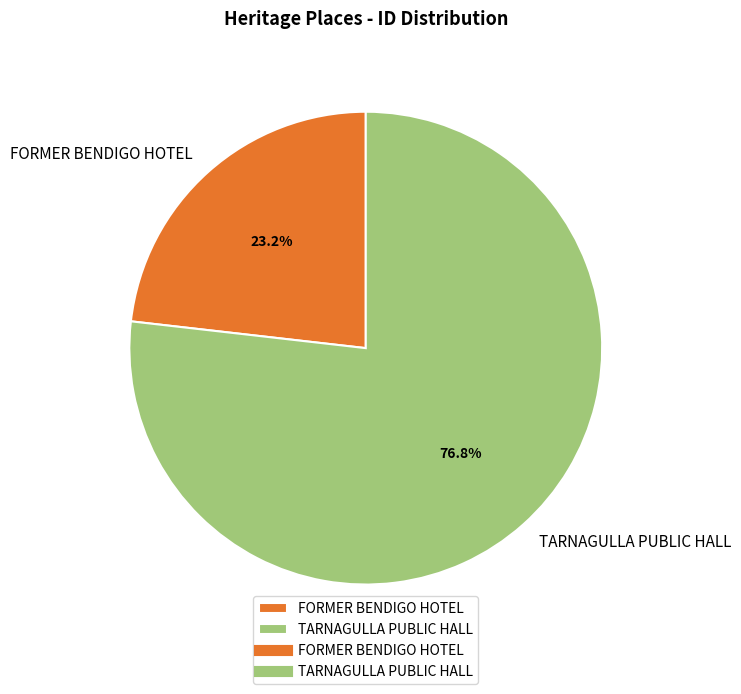

Approximately how many times larger is the value at TARNAGULLA PUBLIC HALL compared to FORMER BENDIGO HOTEL?

3.3